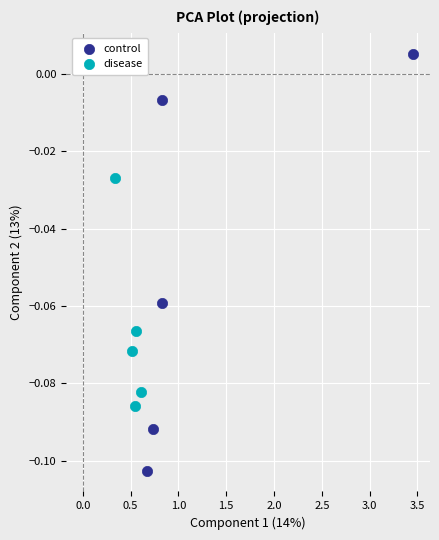

Which series contains the lowest Y value?

control